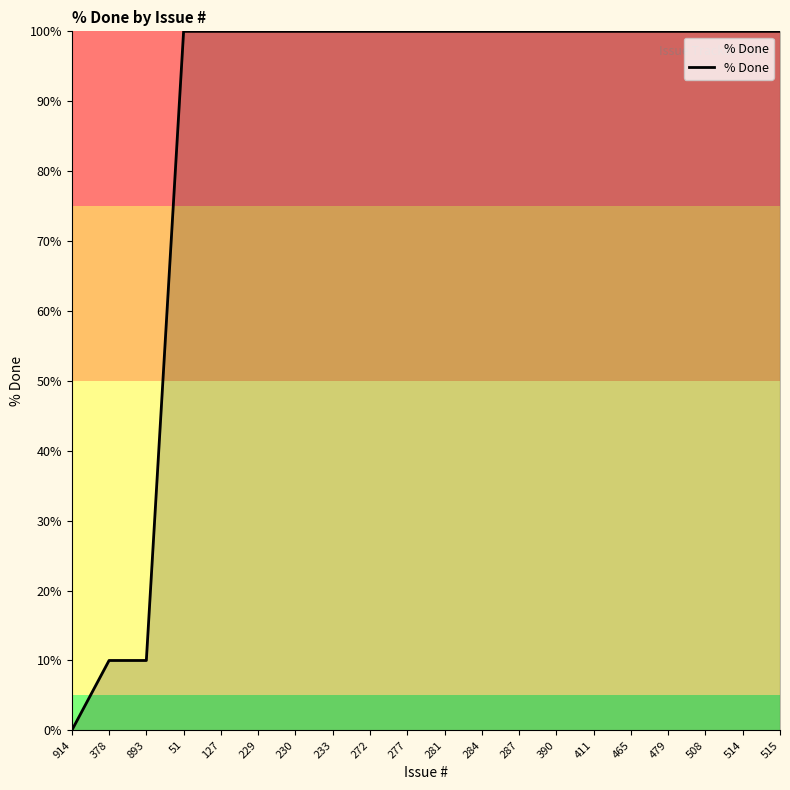

Approximately how many times larger is the value at 515 compared to 411?

1.0